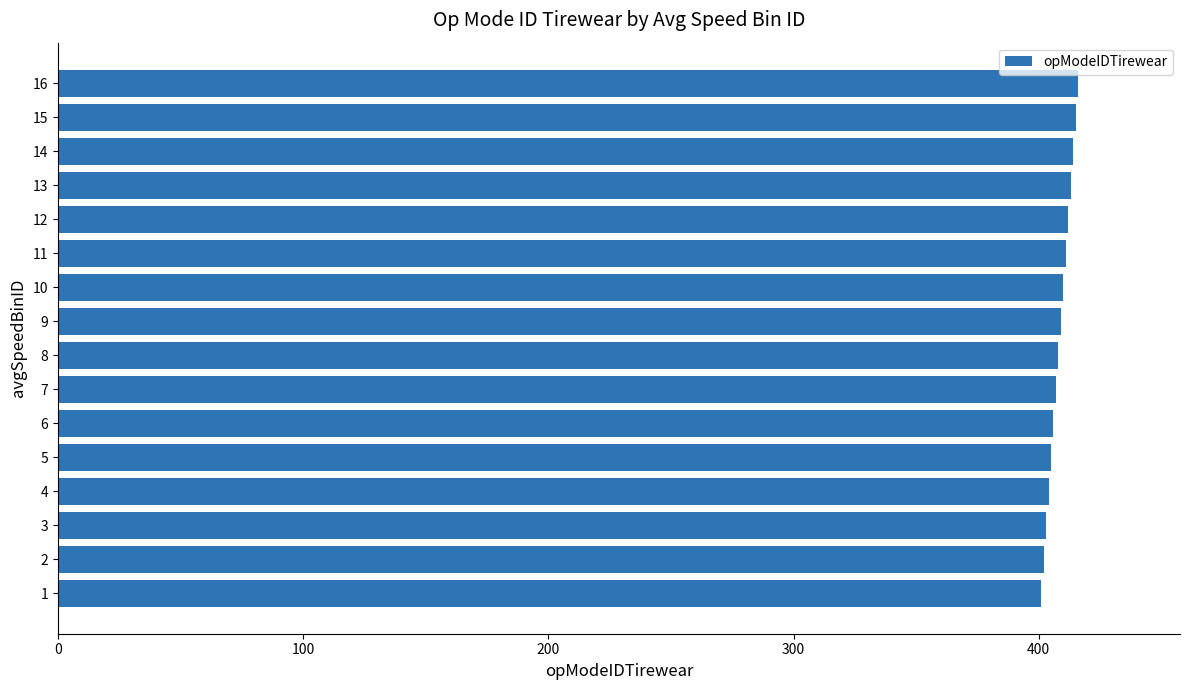

Is it true that the value at 15 is 88?

False